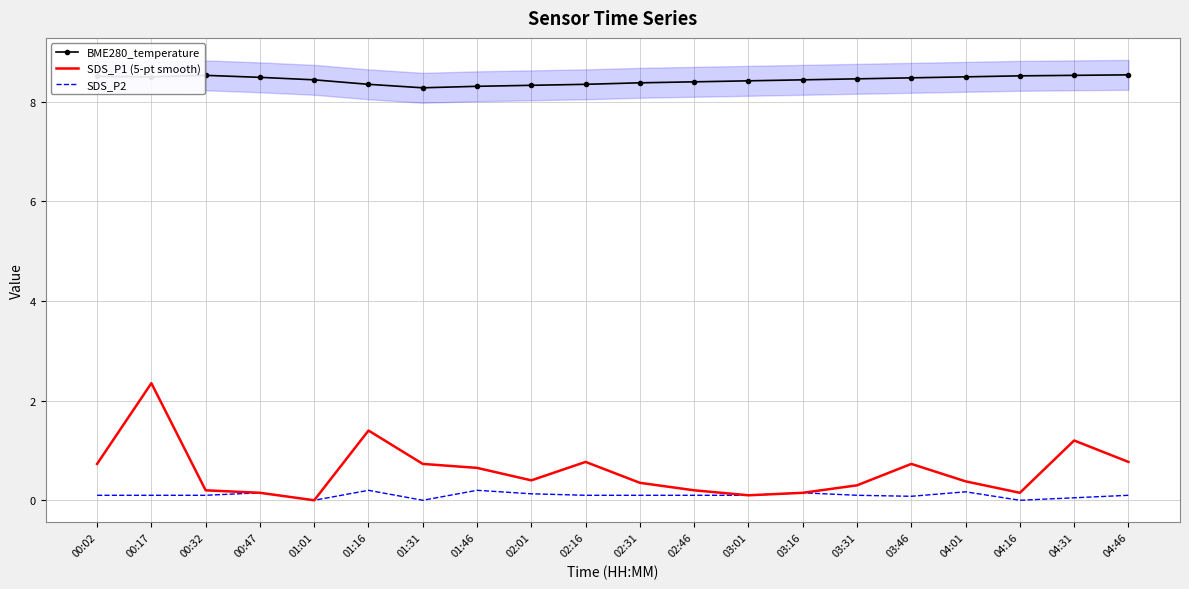

What is the value of the BME280_temperature point at the 5th from the left?

8.4